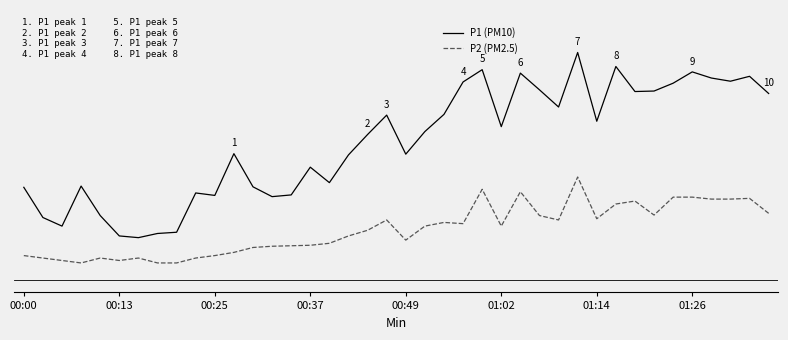

Where is P1 (PM10) nearest to the value 5?

17